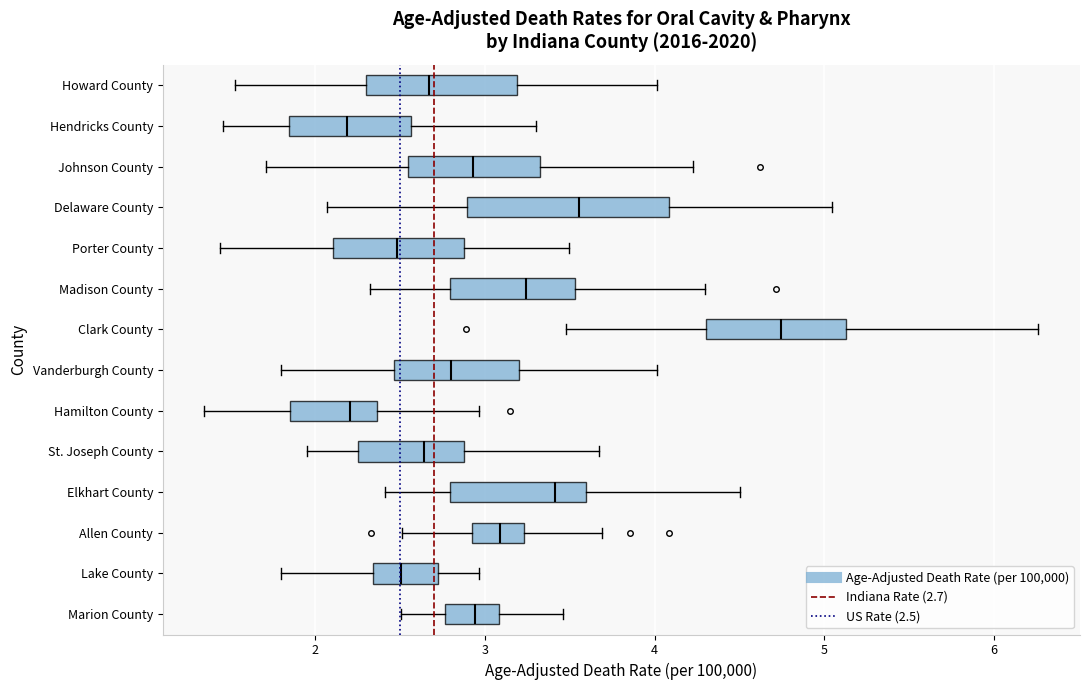

Where does the median line of the box for Elkhart County sit on the x-axis? The values are not printed on the chart, so give them approximately, as read against the axis.

3.4